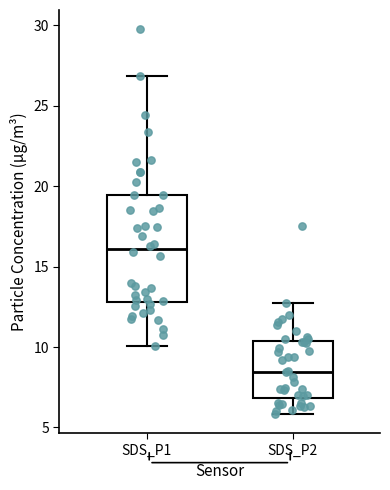

Which box is the tallest, from its lower edge to its upper edge?

SDS_P1